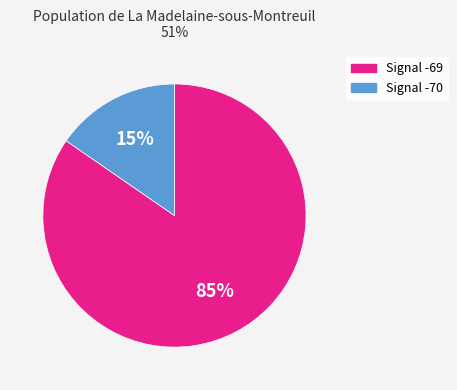

To the nearest percent, what is the average slice percentage?

50%